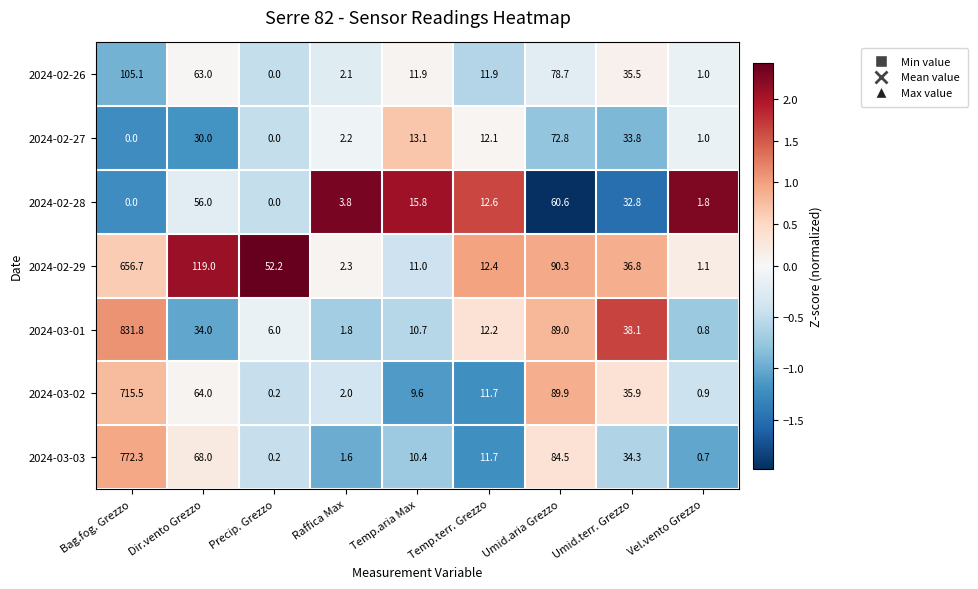

Between Temp.terr. Grezzo and Umid.terr. Grezzo, which series saw the biggest shift?

2024-03-01